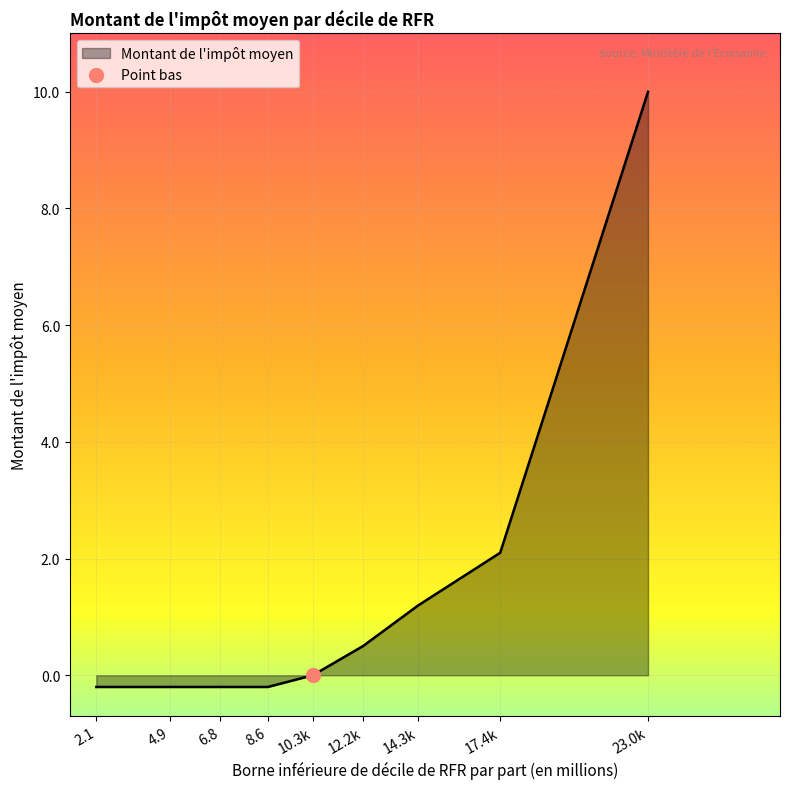

What is the change in value from 12.2k to 14.3k?

+0.7